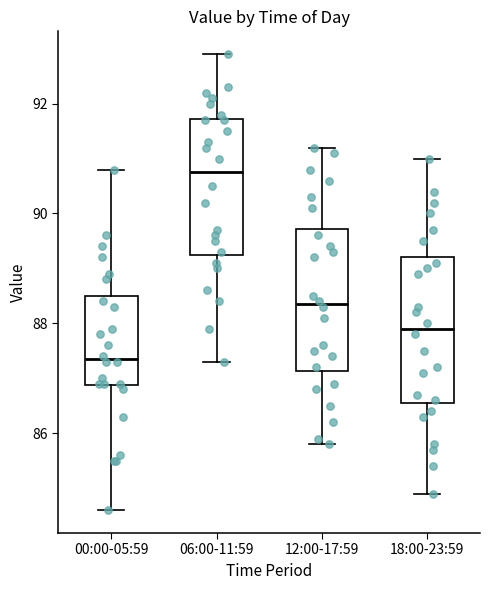

Which box's median line is the highest?

06:00-11:59